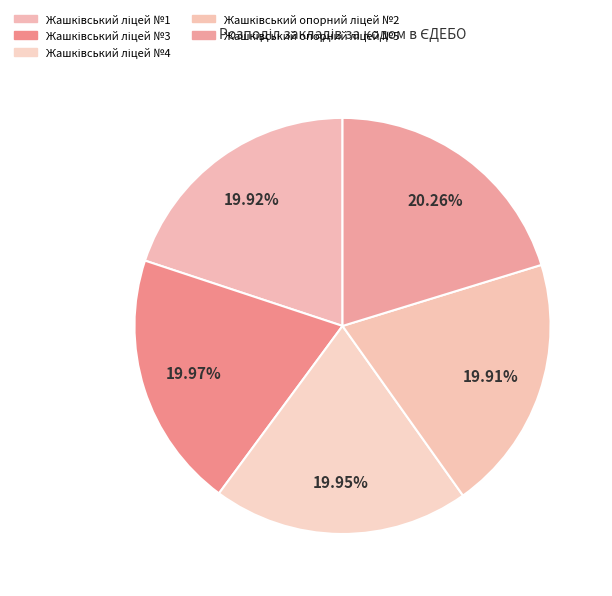

Does any single category account for the majority?

No